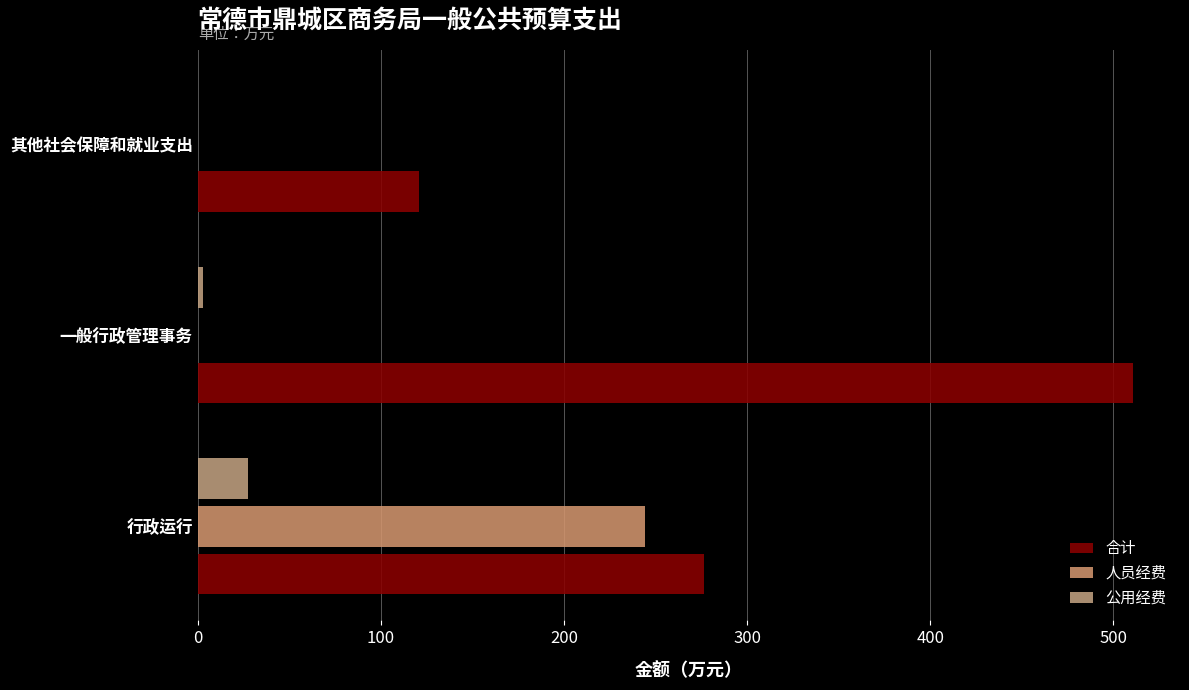

What is the difference between the maximum and minimum values in the 合计 series?

390.3